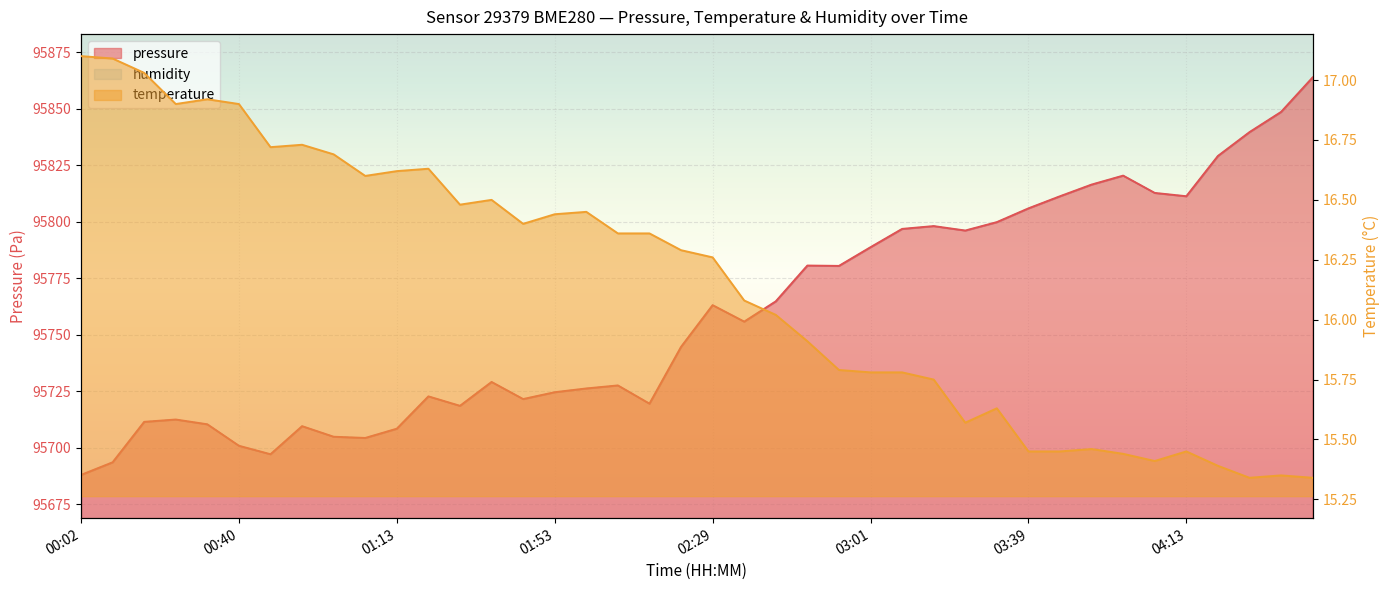

What is the value of the temperature point at the 23rd from the left?

16.0